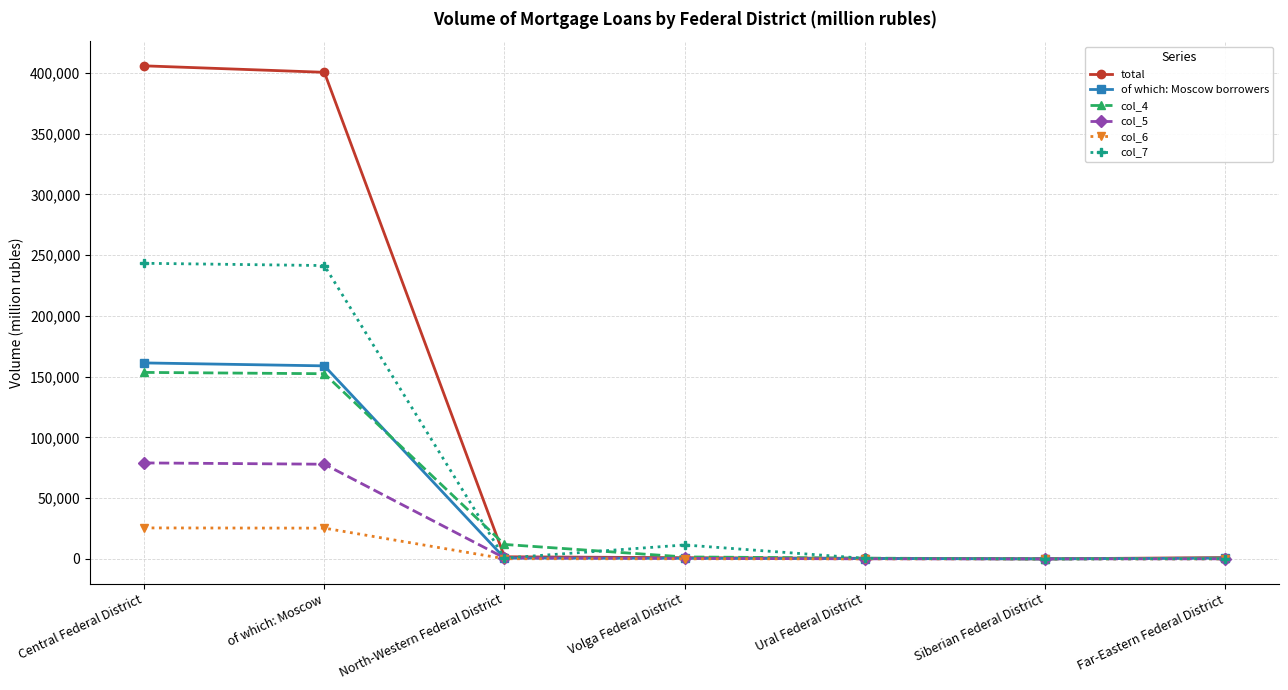

What is the label of the 4th point from the right?

Volga Federal District